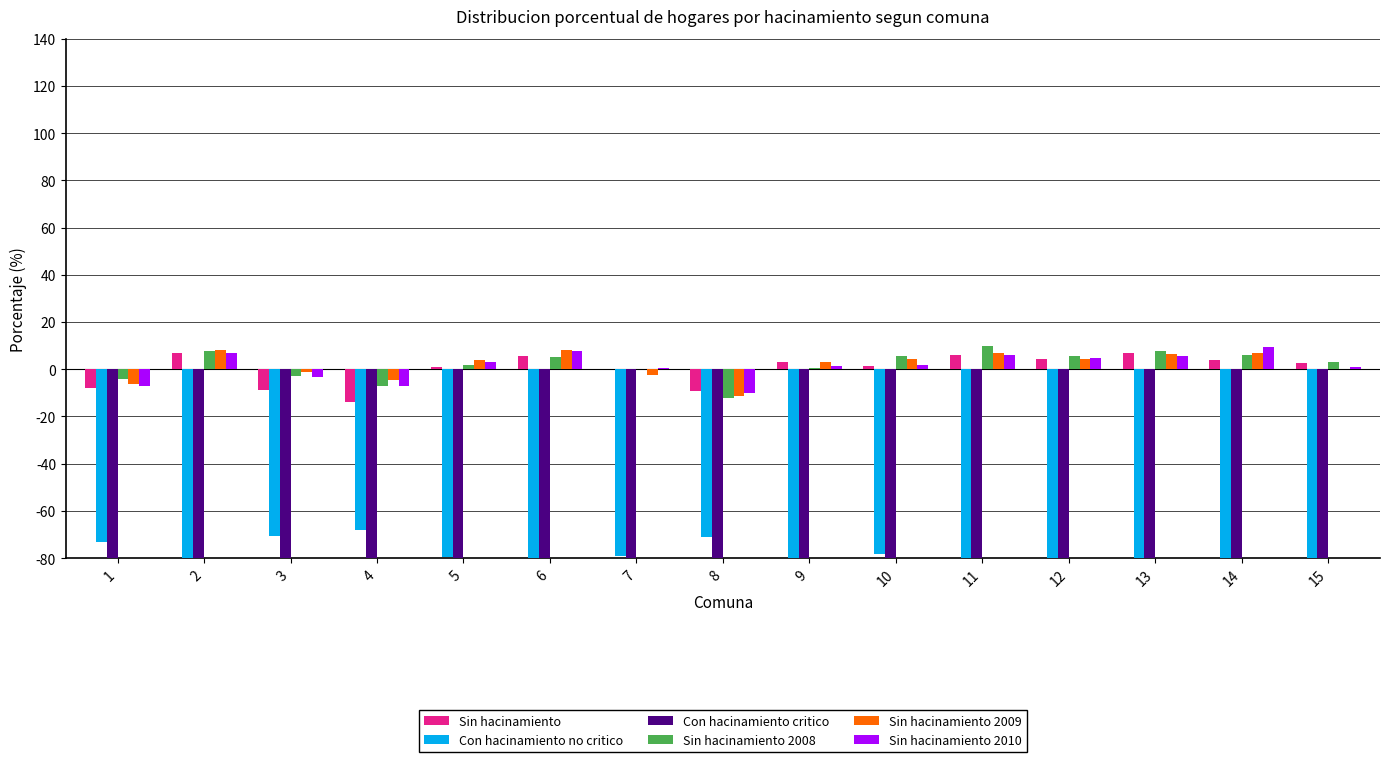

How many data points in Sin hacinamiento 2008 are less than 3?

7